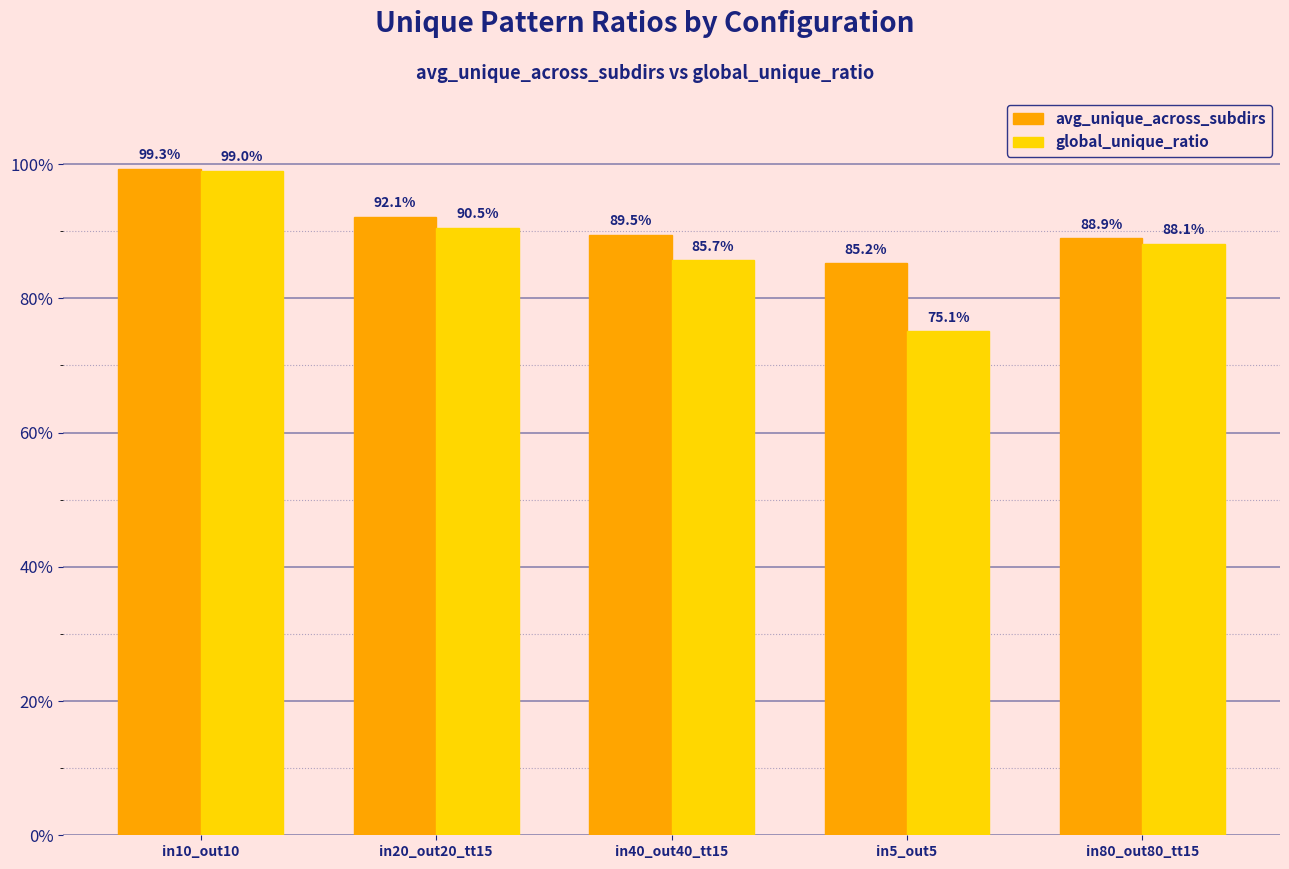

What are all the series names shown in the legend?

avg_unique_across_subdirs, global_unique_ratio